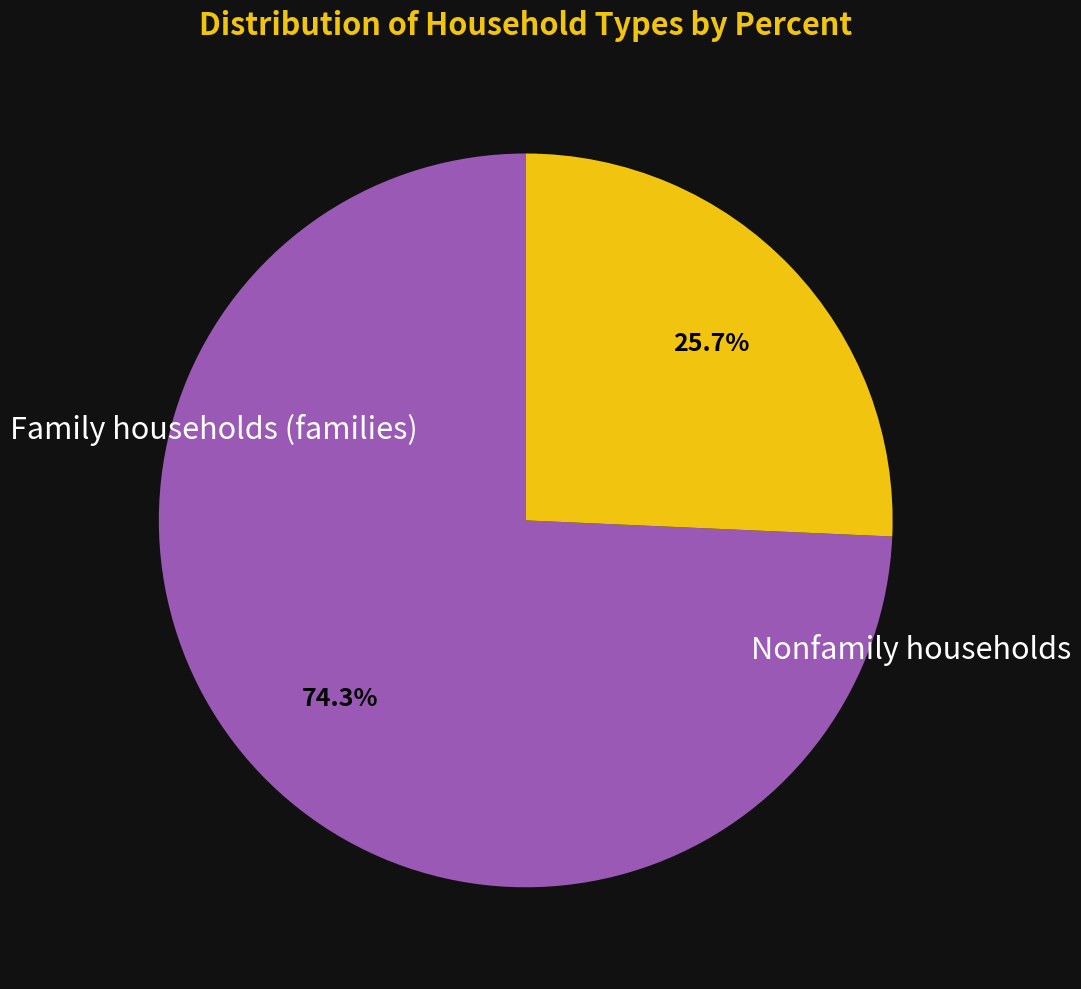

To the nearest percent, what is the average slice percentage?

50%